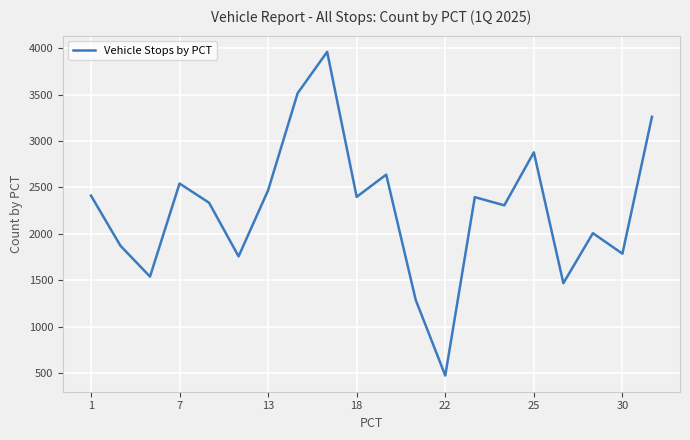

What is the greatest value displayed?

3960